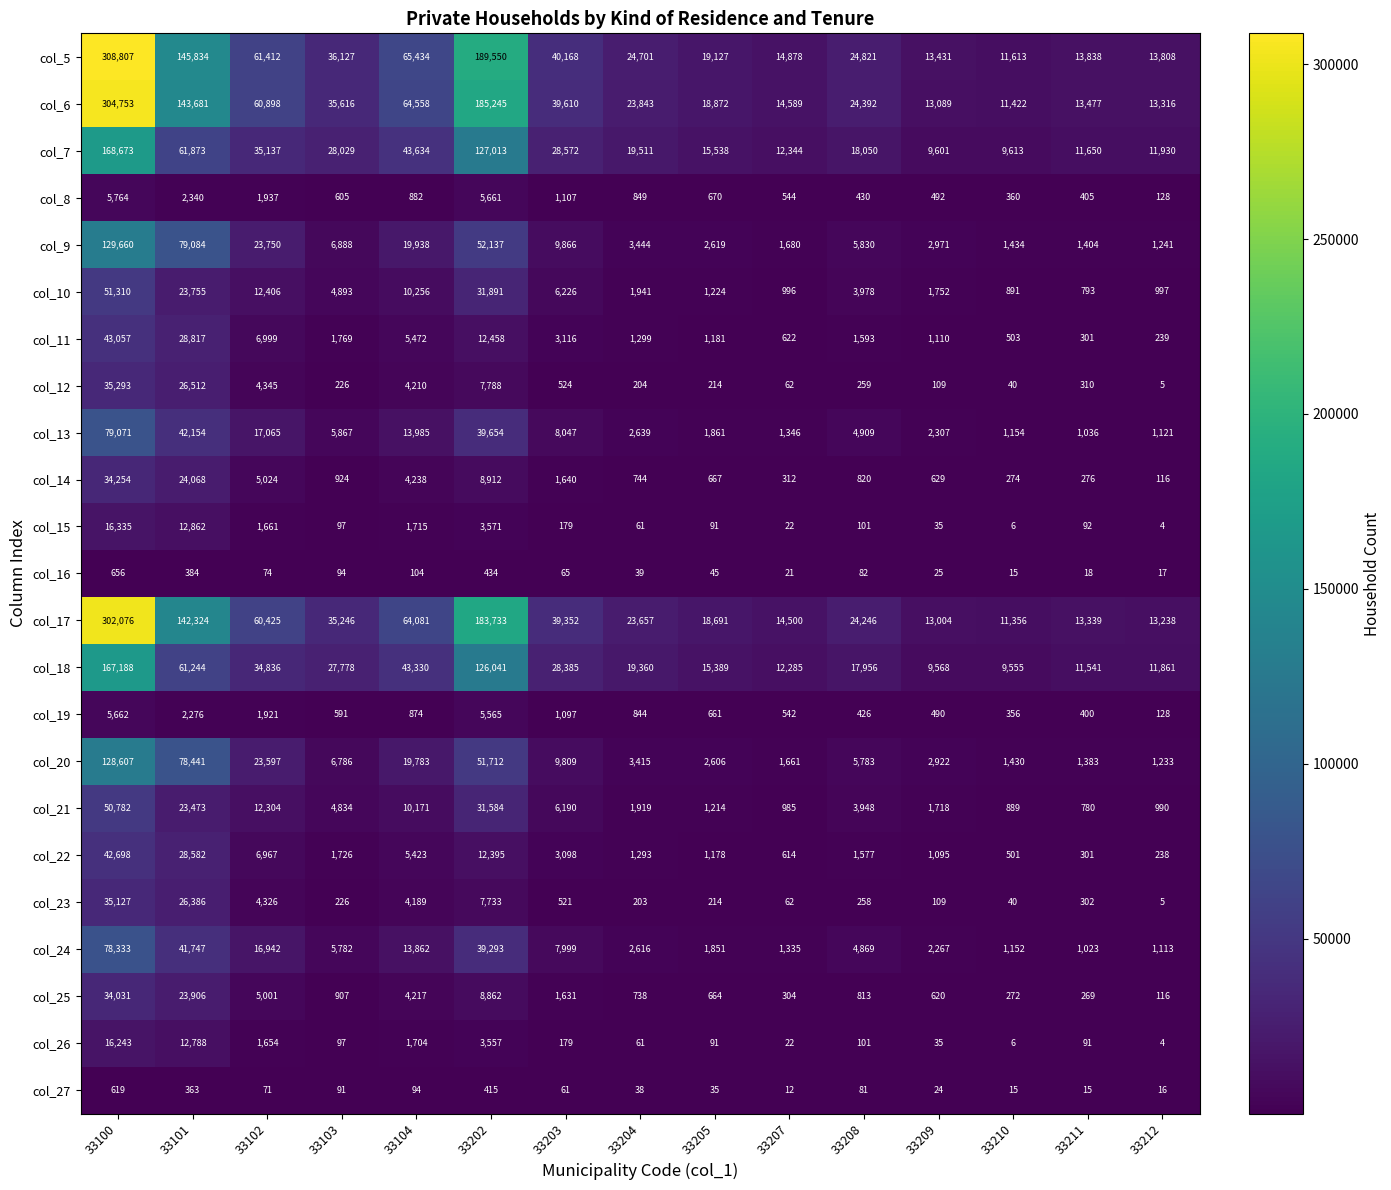

At which category is the sum across all series the highest?

33100